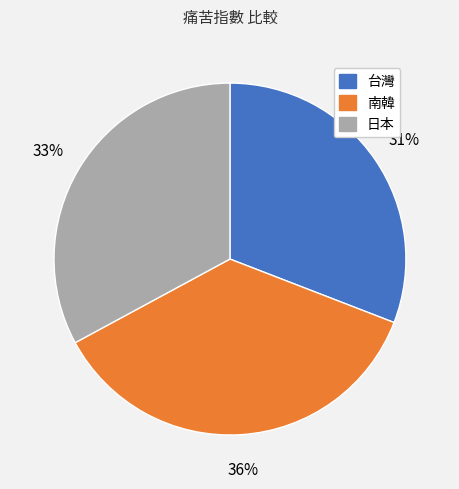

Is 台灣 the majority of the pie?

No